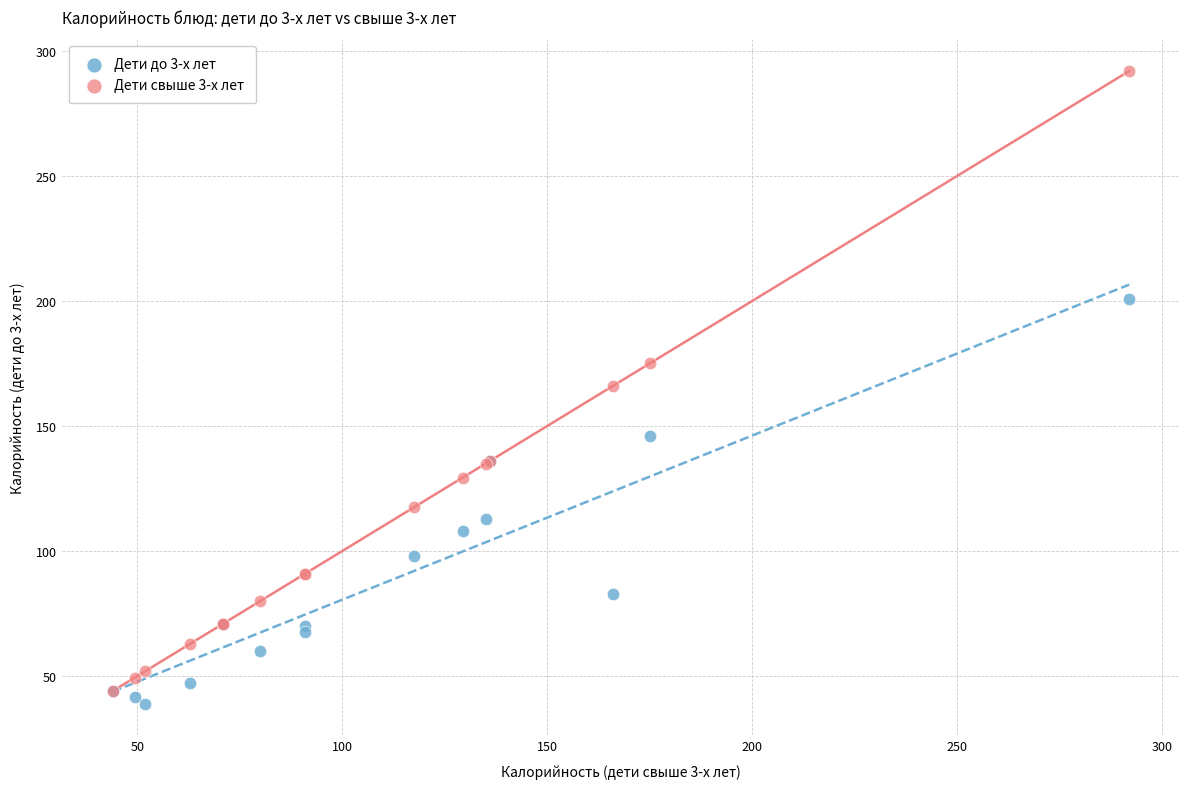

Which series has the widest spread of Y values?

Дети свыше 3-х лет